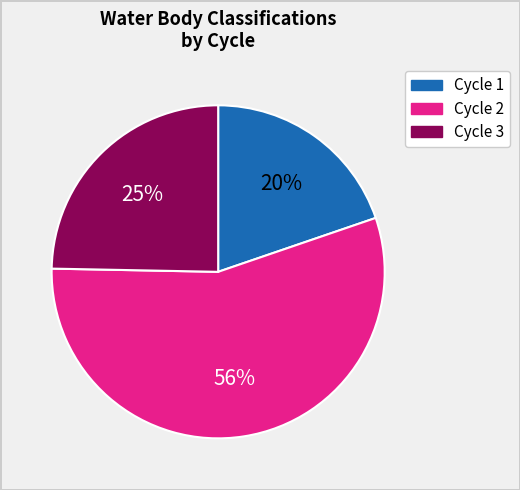

Is there any slice that represents more than half of the pie?

Yes